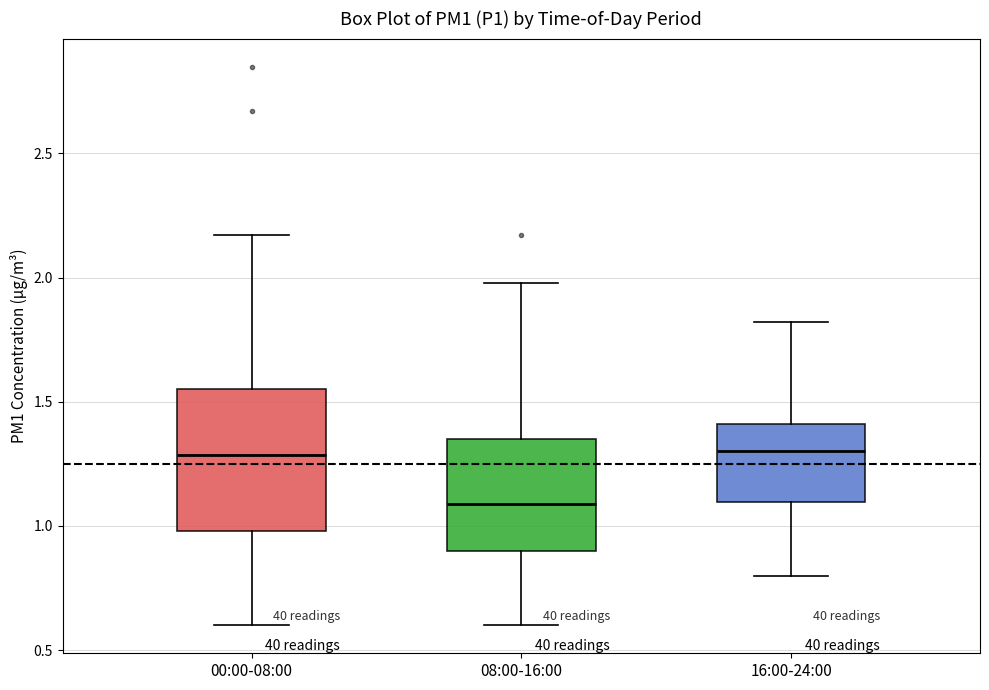

Reading left to right, read every box against the y-axis: the position of its median line, the range the box covers, and the ends of its whiskers. The values are not printed on the chart, so give them approximately, as read against the axis.

00:00-08:00: median 1.30, box 1.00 to 1.55, whiskers 0.60 to 2.15
08:00-16:00: median 1.10, box 0.90 to 1.35, whiskers 0.60 to 2.00
16:00-24:00: median 1.30, box 1.10 to 1.40, whiskers 0.80 to 1.80